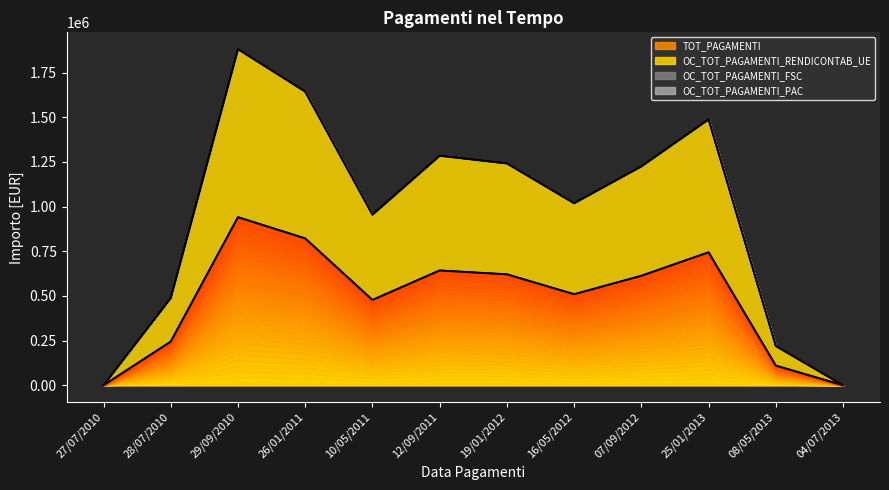

True or false: OC_TOT_PAGAMENTI_RENDICONTAB_UE and TOT_PAGAMENTI intersect in this chart.

False